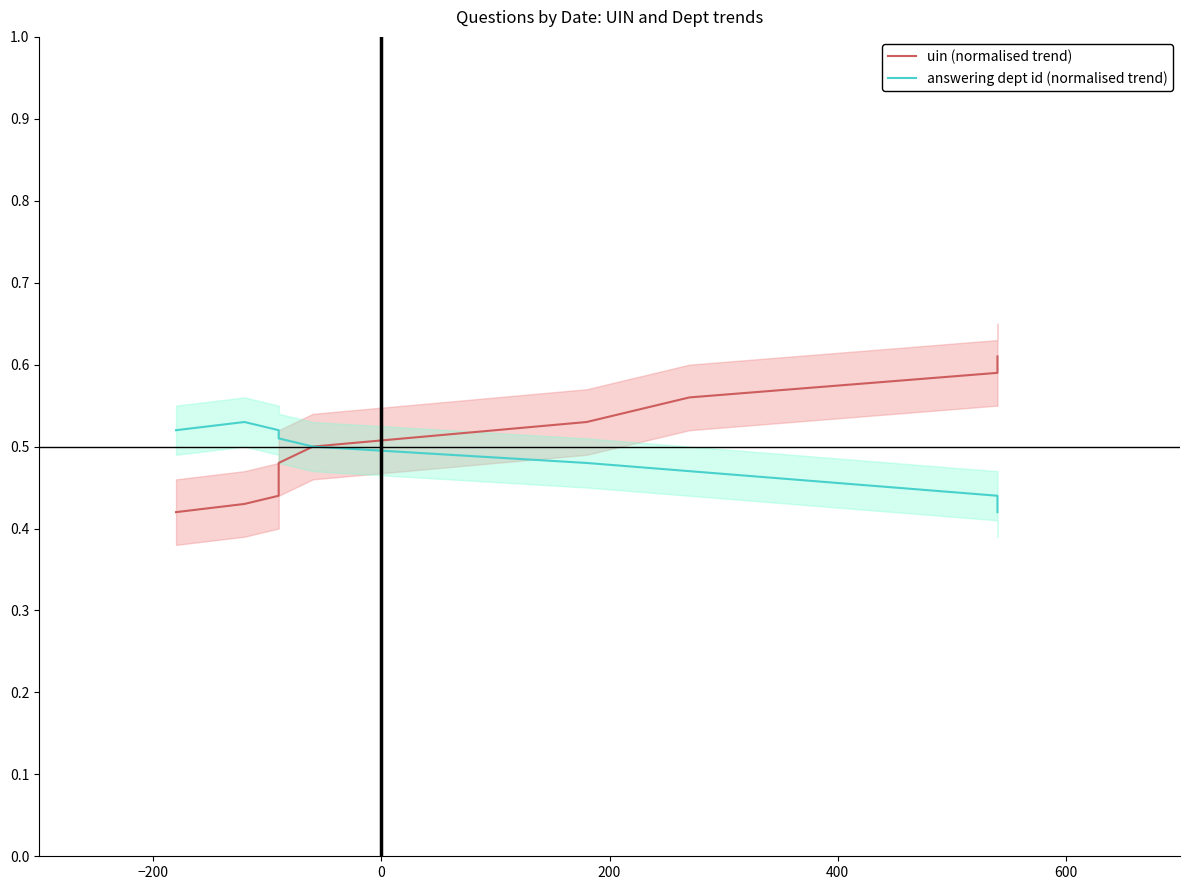

Does the chart display data point markers on the line(s)?

No